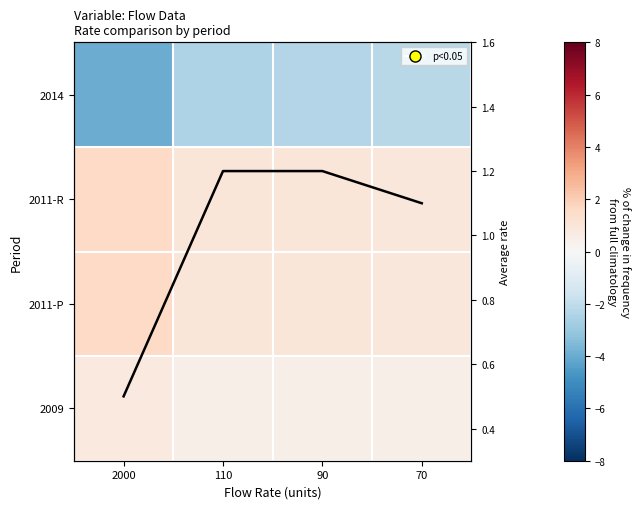

The Avg rate series shows 1.6 at 70. True or false?

False